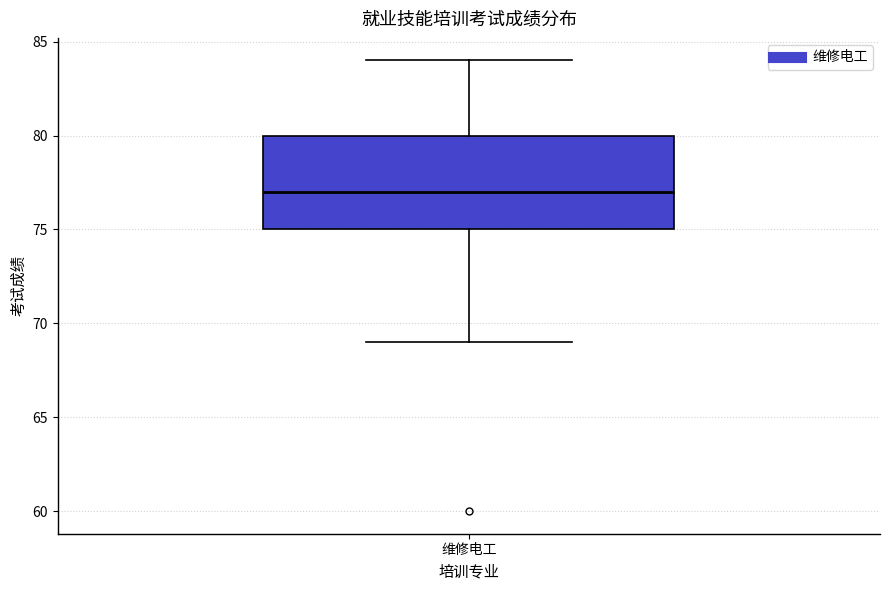

Transcribe this box plot: give where the median line is, the range the box spans, and where the two whiskers end, as read against the y-axis. The values are not printed on the chart, so give them approximately, as read against the axis.

median 77, box 75 to 80, whiskers 69 to 84